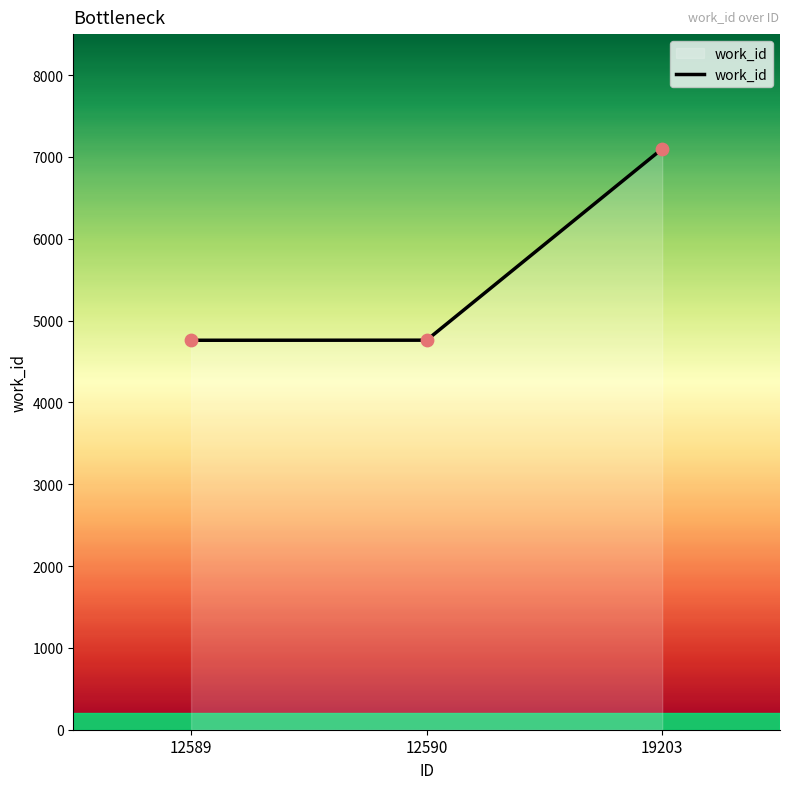

What is the change in value from 12589 to 12590?

+1